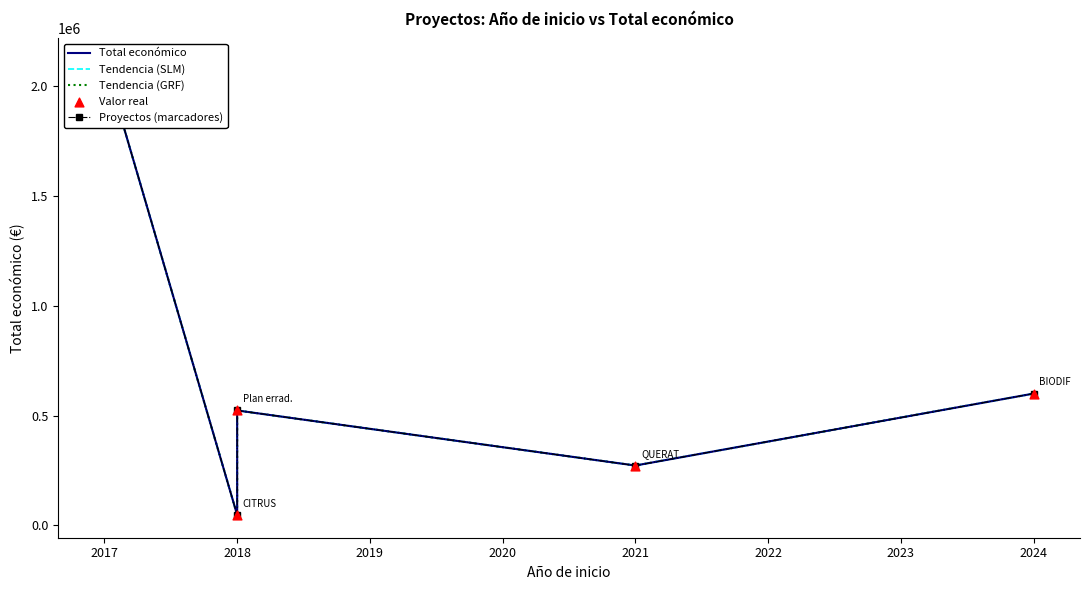

At how many categories does at least one series exceed 196604?

4